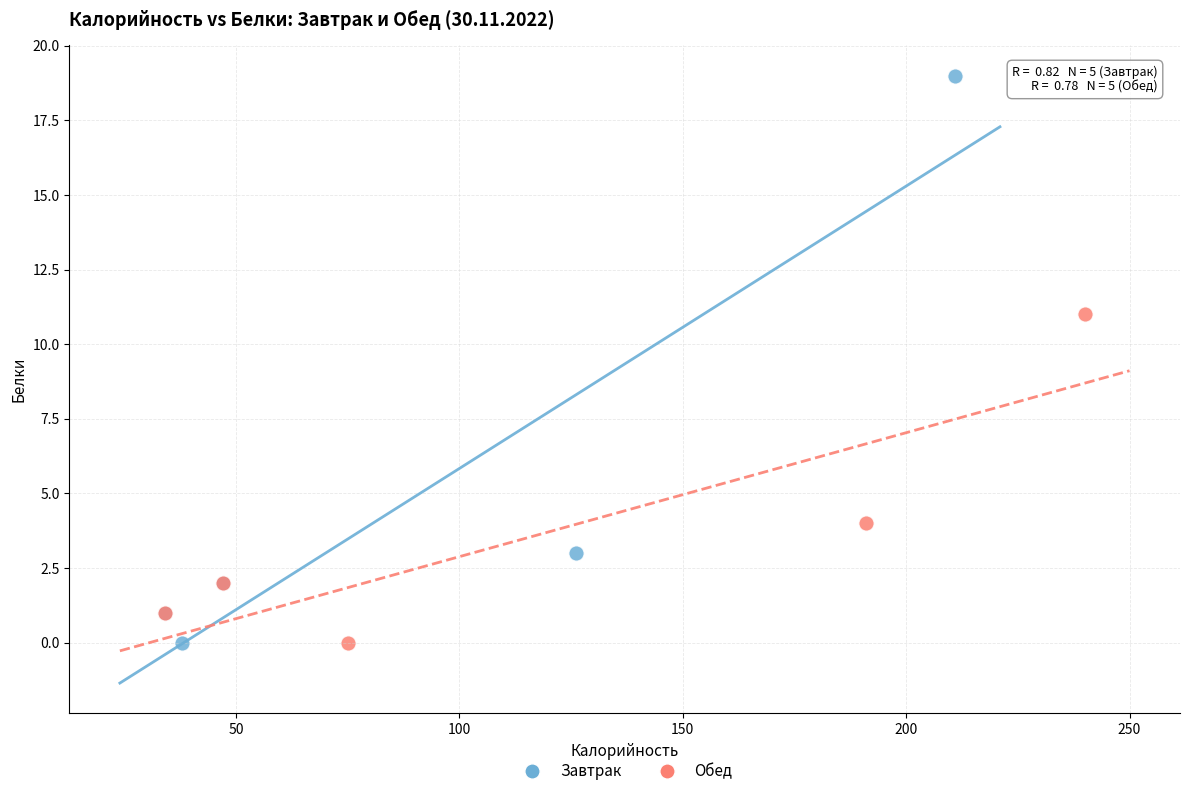

What are all the series names shown in the legend?

Завтрак, Обед